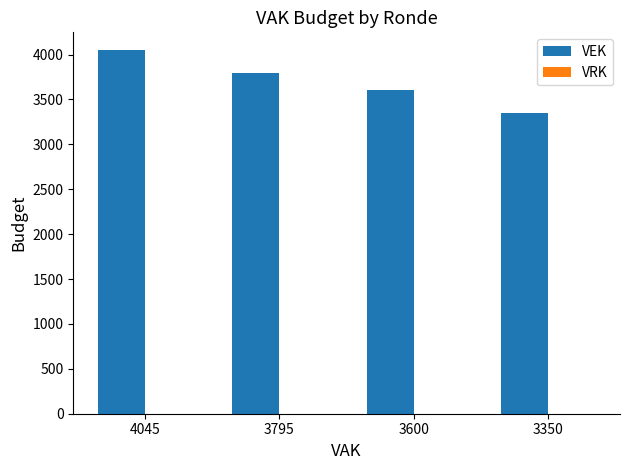

Reading right to left, extract all data points from this chart.

3350=3350	3600=3600	3795=3795	4045=4045